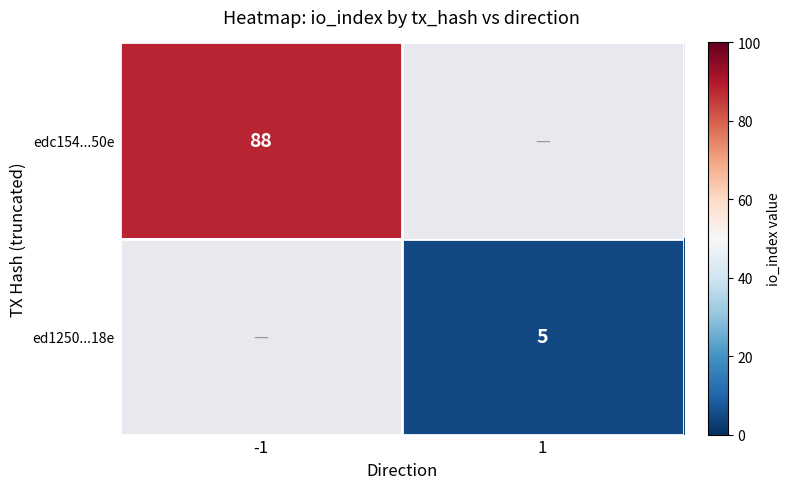

The ed1250...18e series shows 5 at 1. True or false?

True